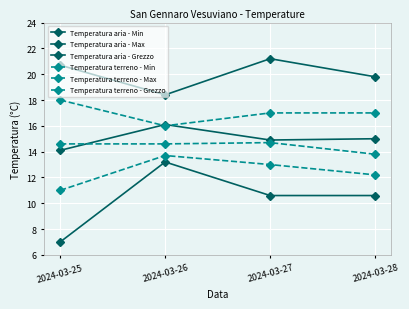

List the labels in order of Temperatura terreno - Grezzo value, smallest first.

2024-03-28, 2024-03-25, 2024-03-26, 2024-03-27